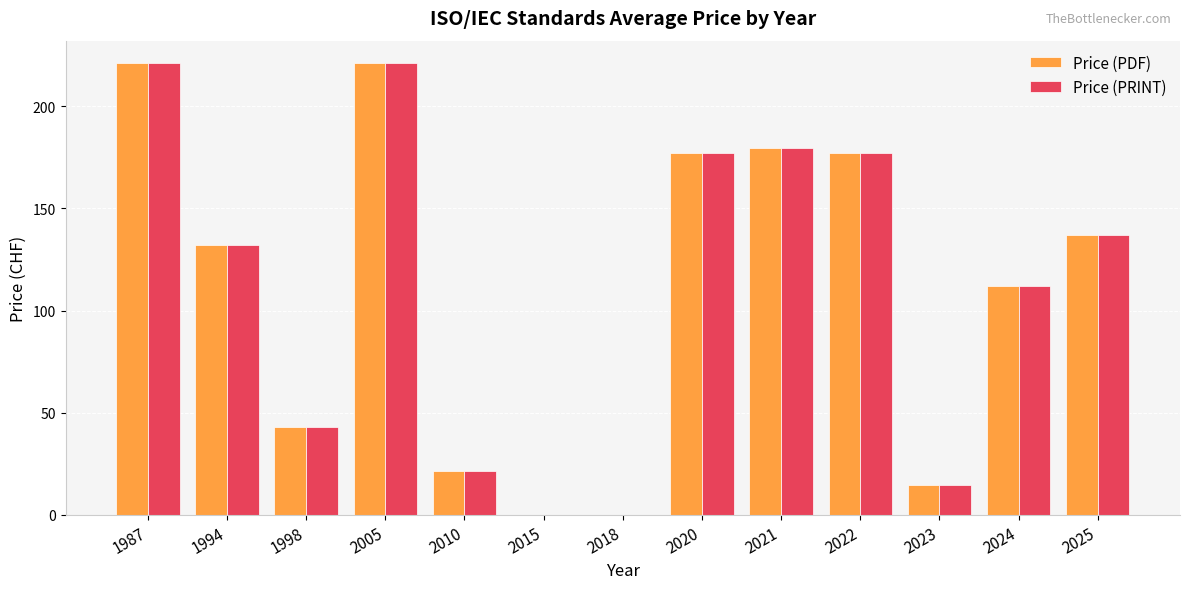

What is the sum of all Price (PRINT) values?

1435.5